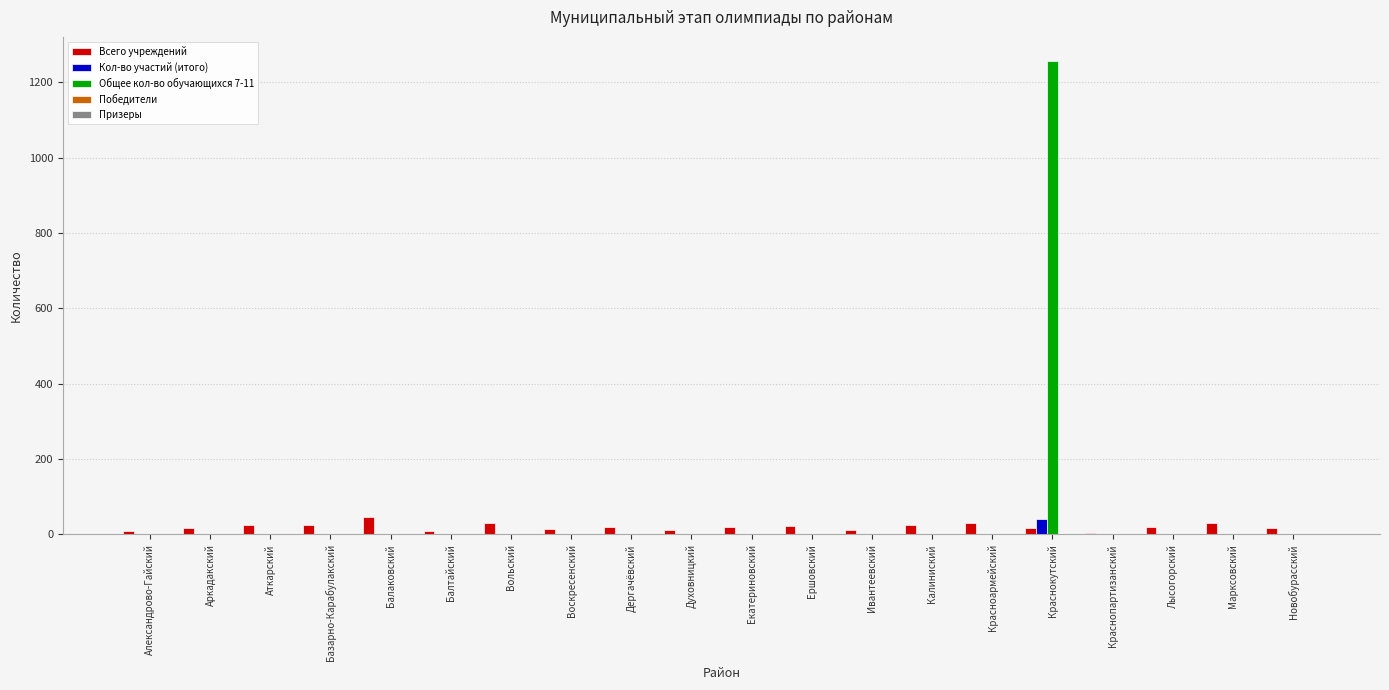

Are the bars grouped side by side (vs. stacked)?

Yes